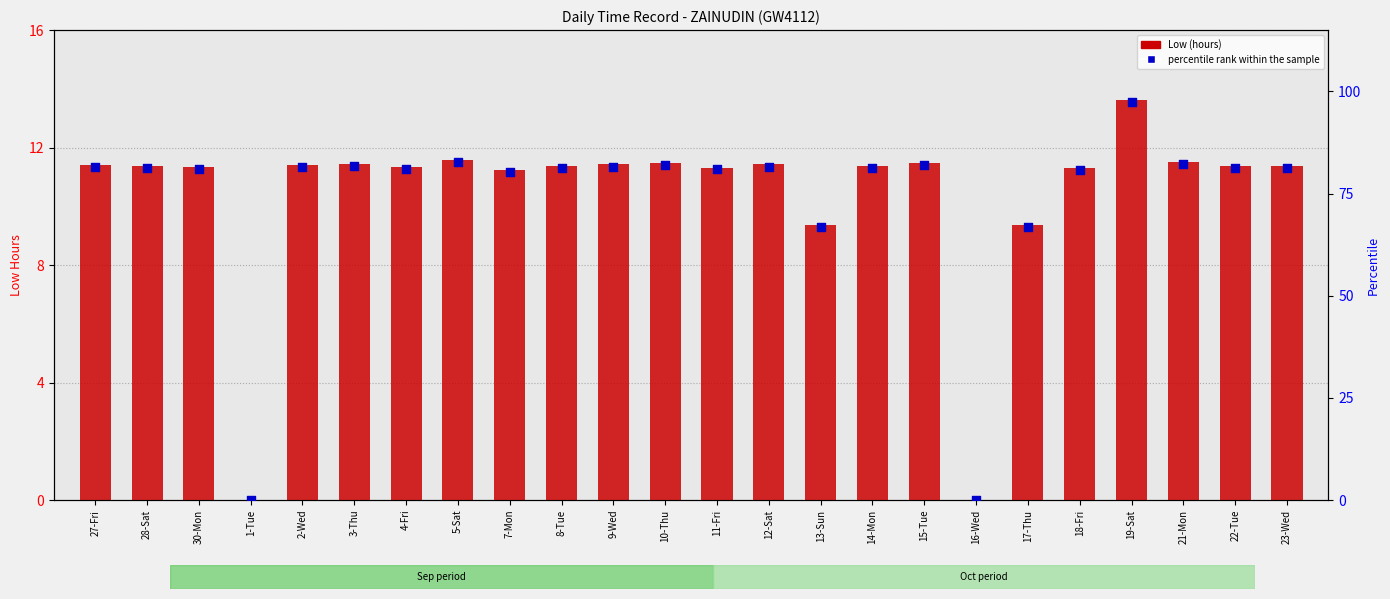

At how many categories does at least one series exceed 44?

22